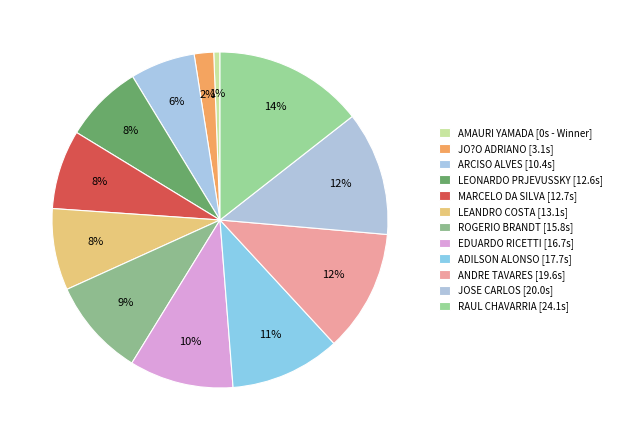

Which slice is the smallest?

AMAURI YAMADA